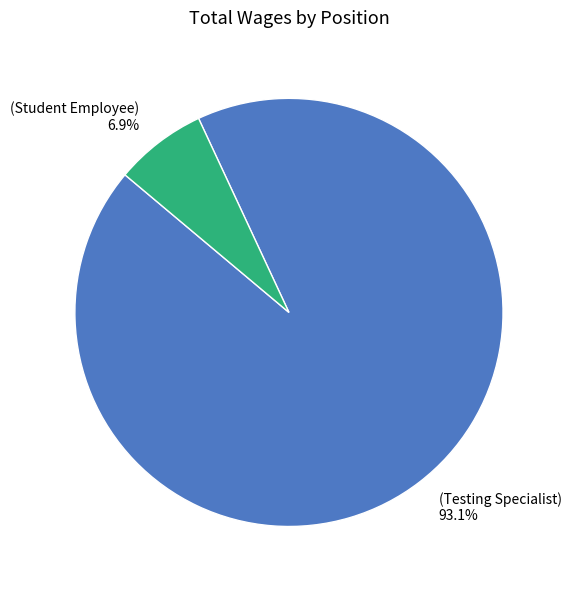

Is there any slice that represents more than half of the pie?

Yes